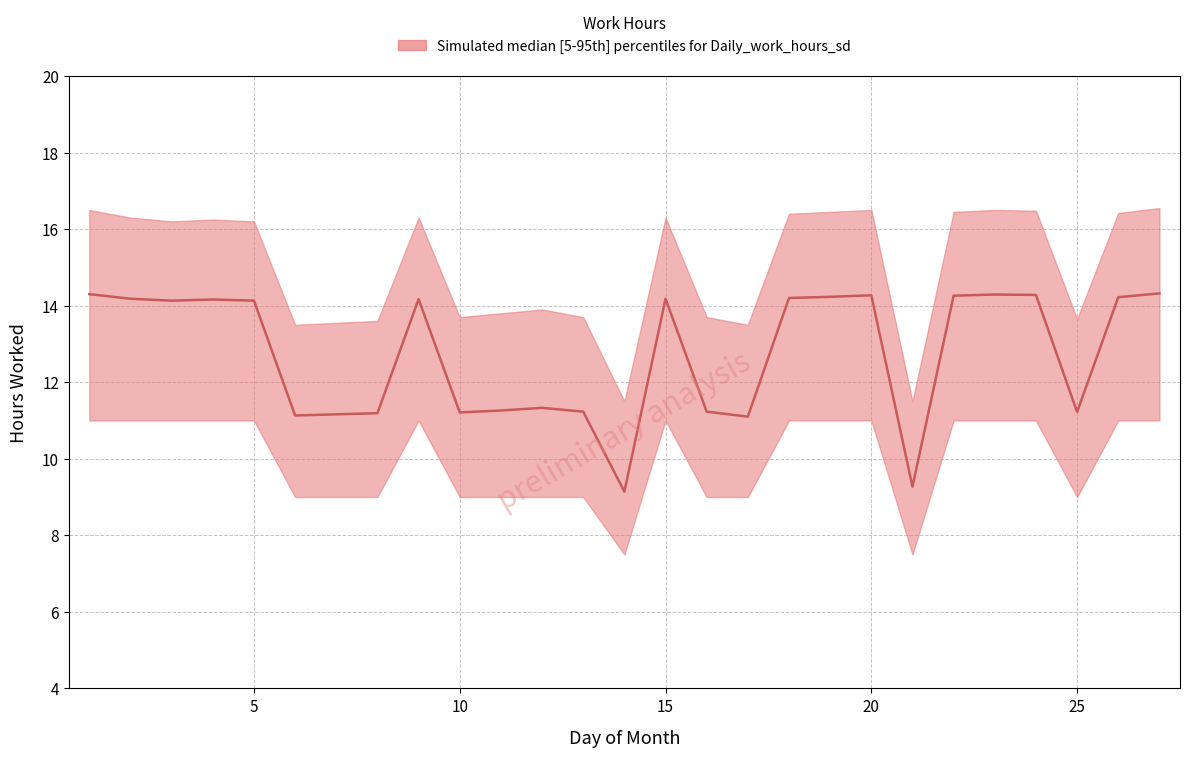

List the labels in order of value, largest first.

27, 1, 23, 24, 20, 22, 19, 26, 18, 2, 15, 9, 4, 3, 5, 12, 11, 13, 16, 25, 10, 8, 6, 17, 21, 14